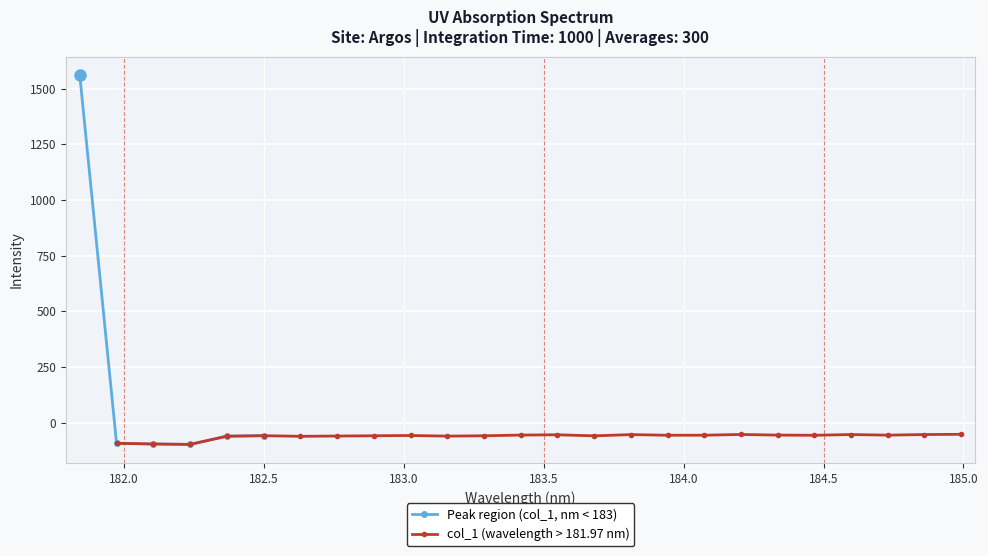

True or false: the data shows -52.6 at 184.2046578328.

True